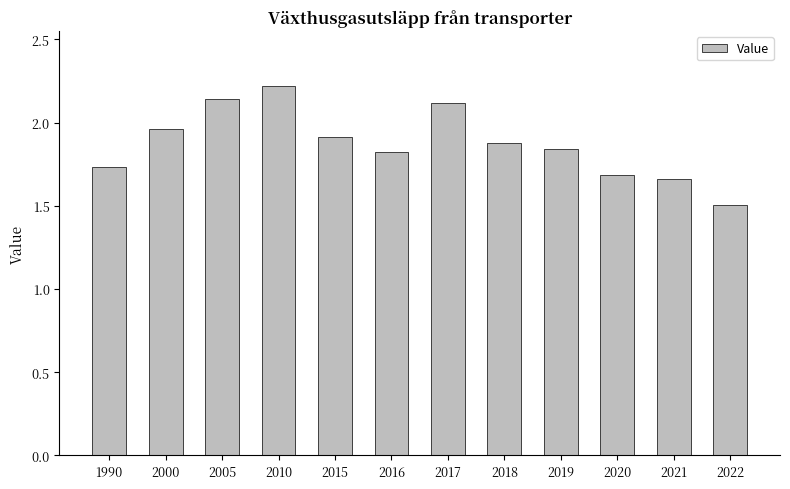

What is the value of the 12th bar from the left?

1.5